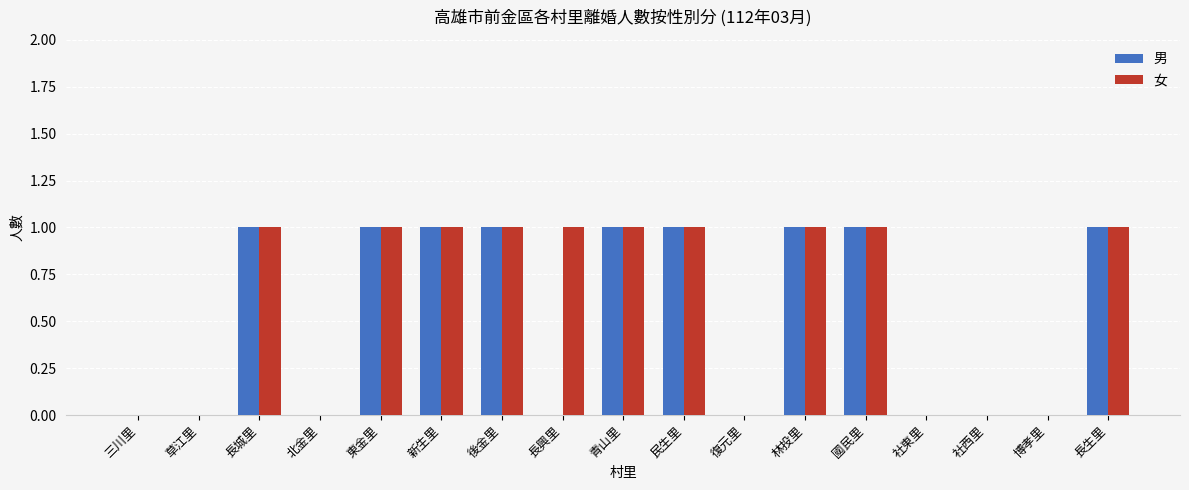

The value of 女 at 後金里 is 2. True or false?

False